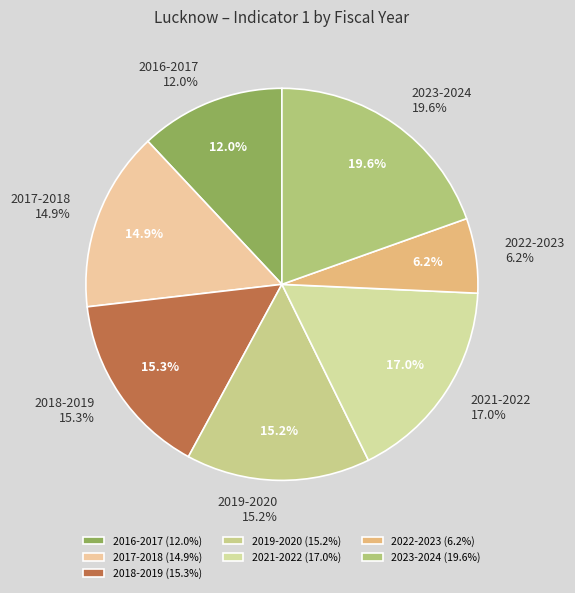

Combined, what portion of the pie is 2016-2017 and 2021-2022?

29.0%